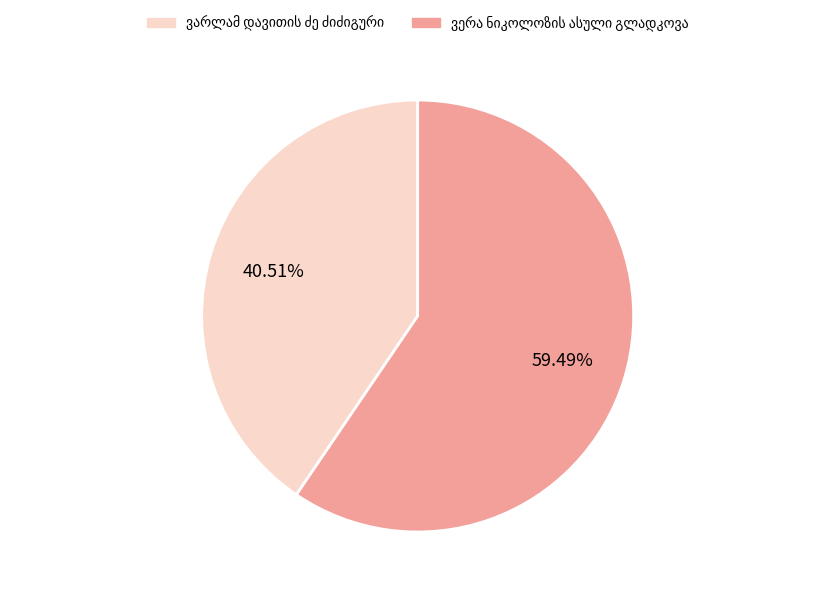

Does any single category account for the majority?

Yes